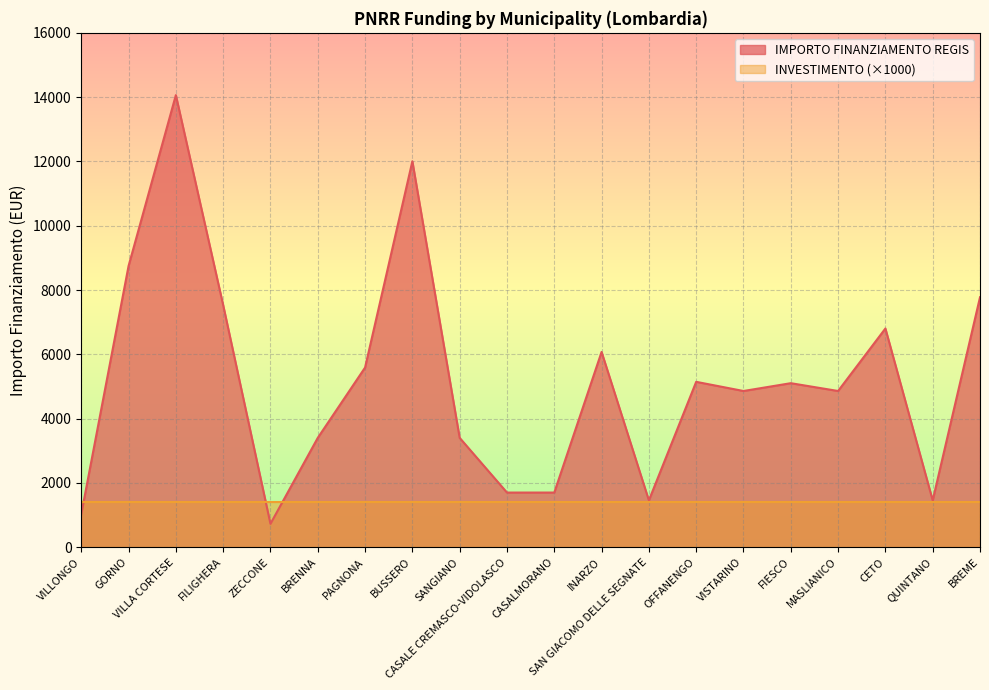

How many values are below 5103?

10